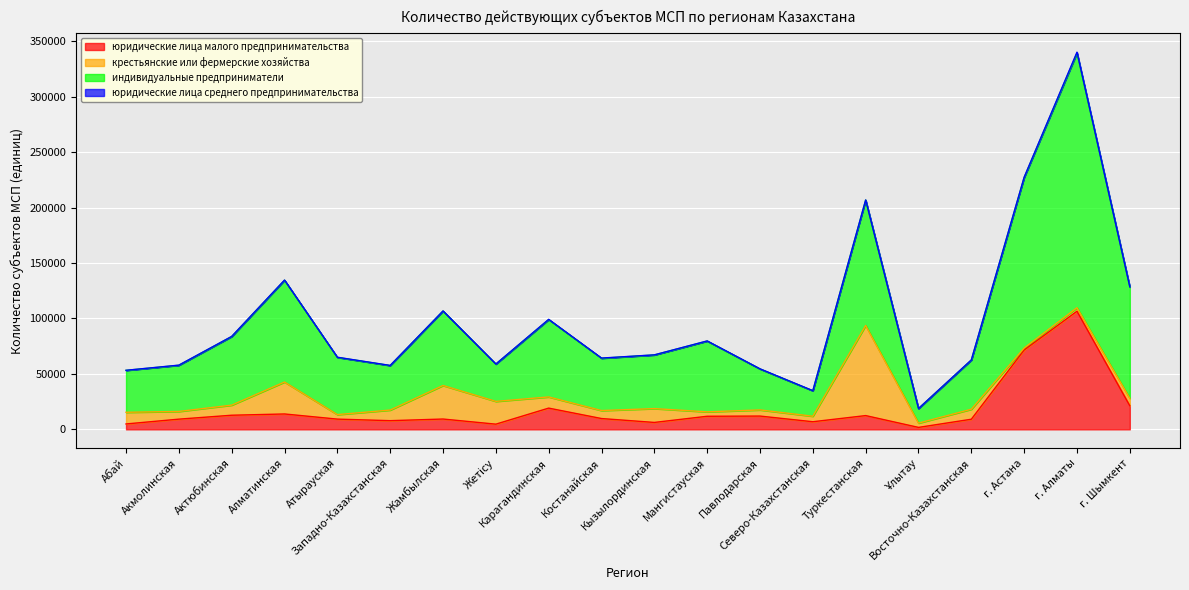

Rank the categories by юридические лица малого предпринимательства value from highest to lowest.

г. Алматы, г. Астана, г. Шымкент, Карагандинская, Алматинская, Актюбинская, Туркестанская, Павлодарская, Мангистауская, Костанайская, Жамбылская, Атырауская, Акмолинская, Восточно-Казахстанская, Западно-Казахстанская, Северо-Казахстанская, Кызылординская, Абай, Жетісу, Ұлытау